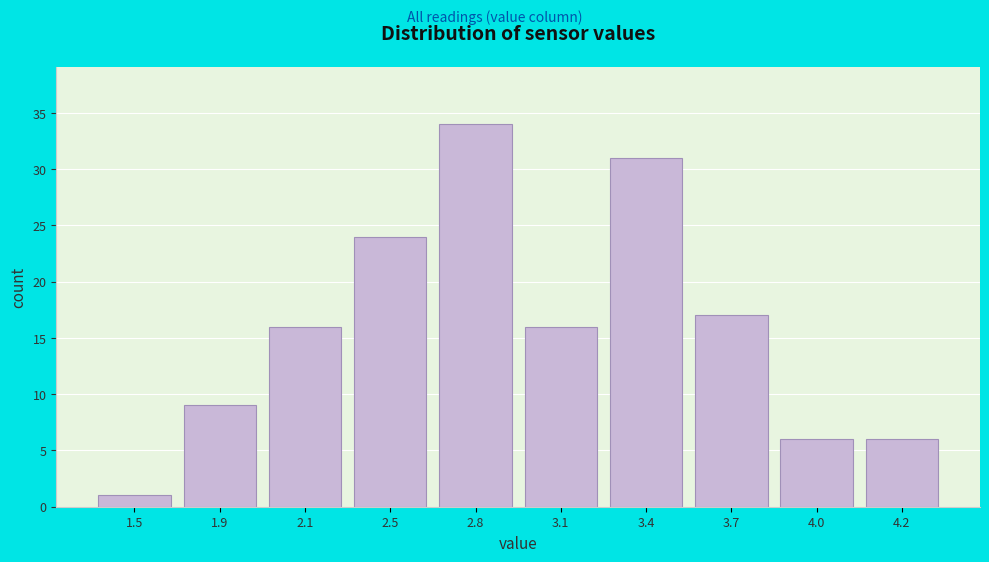

Reading right to left, extract all data points from this chart.

4.2=6	4.0=6	3.7=17	3.4=31	3.1=16	2.8=34	2.5=24	2.1=16	1.9=9	1.5=1